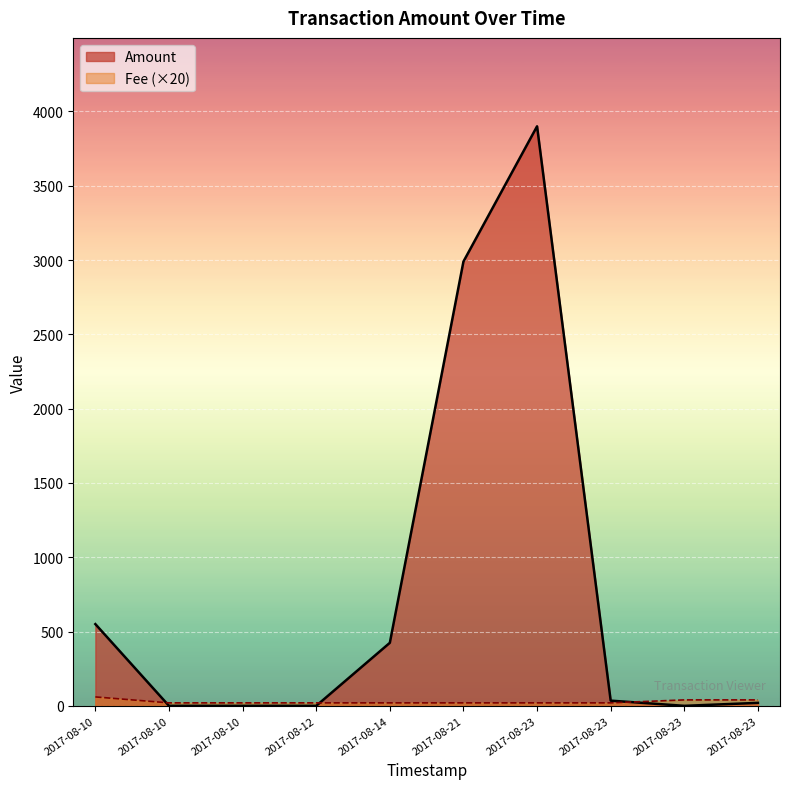

True or false: Amount has a value of 0.0 at 2017-08-10 16:40:46.

True